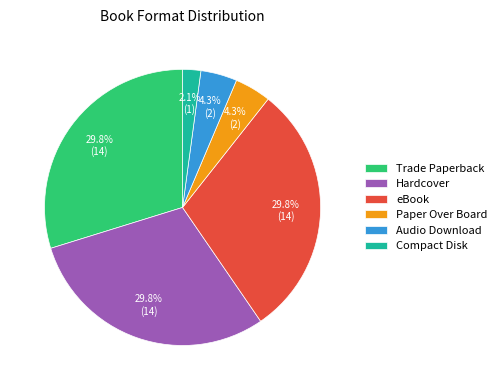

To the nearest percent, what portion does Audio Download represent?

4%